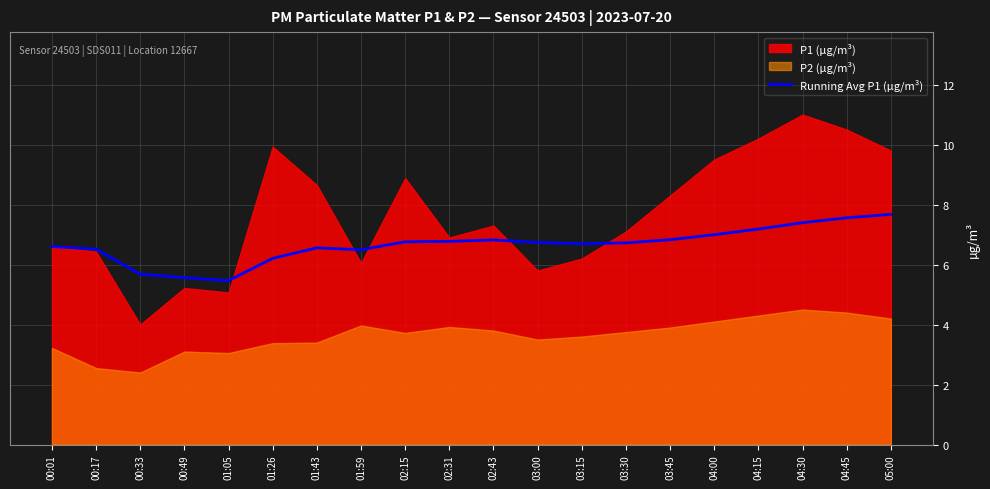

What is the highest value of the Running Avg P1 (µg/m³) series?

7.7